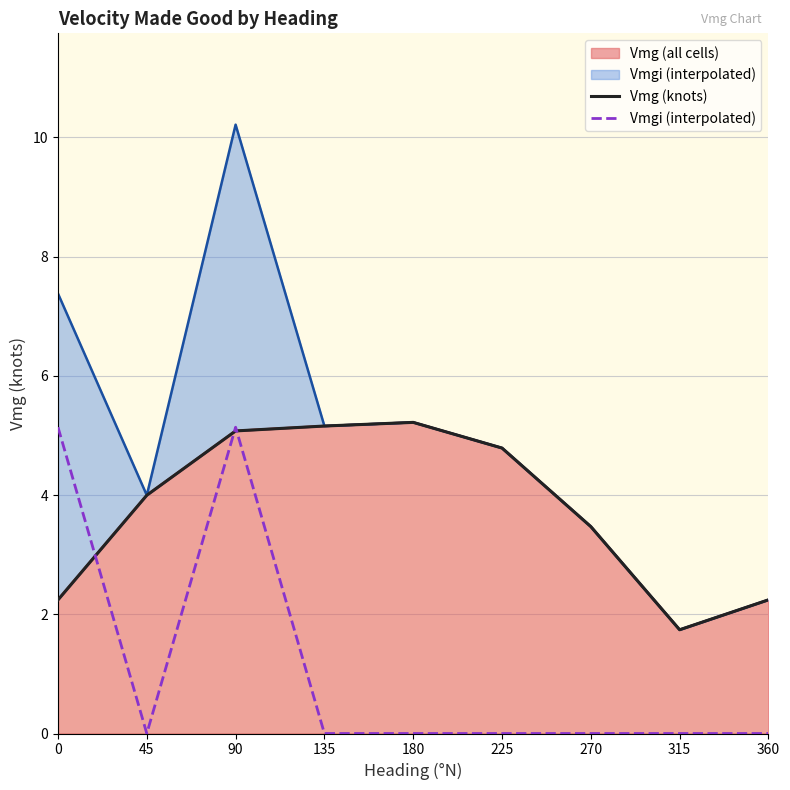

Read the Vmgi (interpolated) value at 90.

5.1